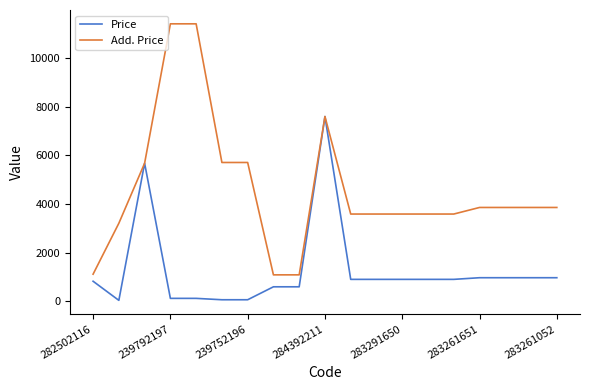

Which series has the largest total across all categories?

Add. Price